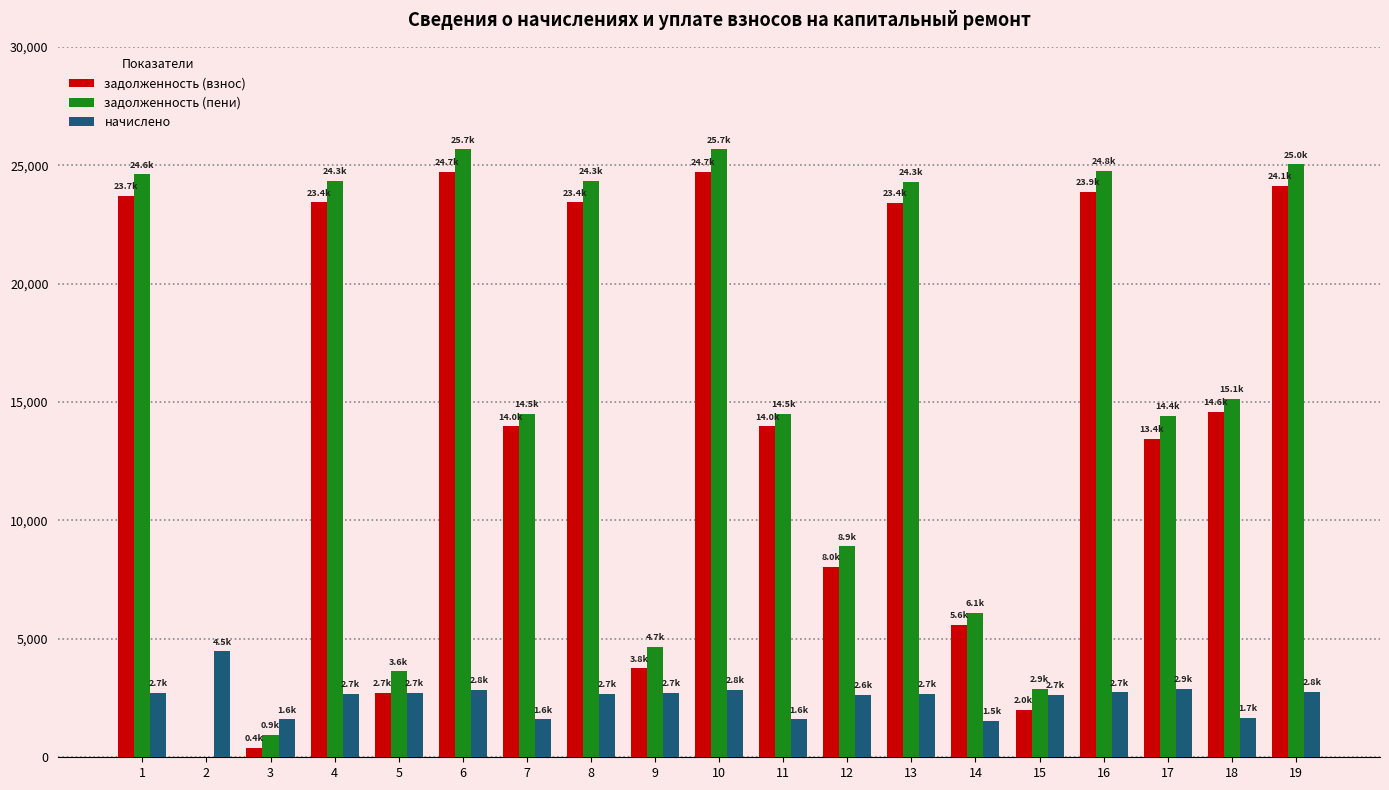

The задолженность (пени) series shows 14494.9 at 4. True or false?

False